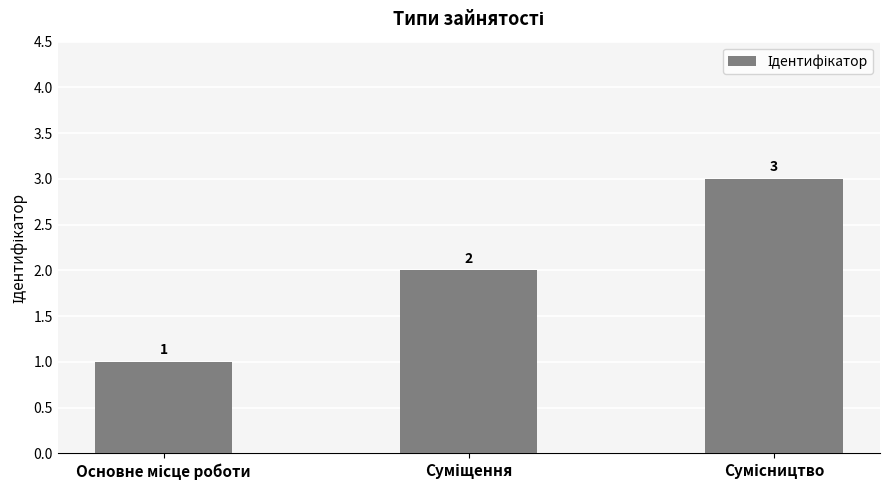

How many bars are there in total?

3